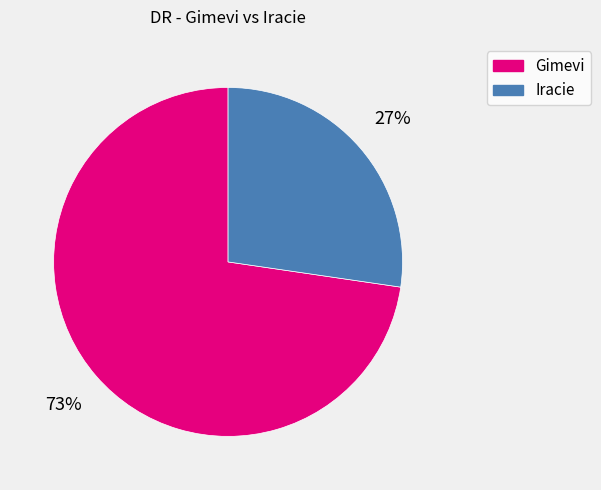

Count the number of slices in the pie.

2